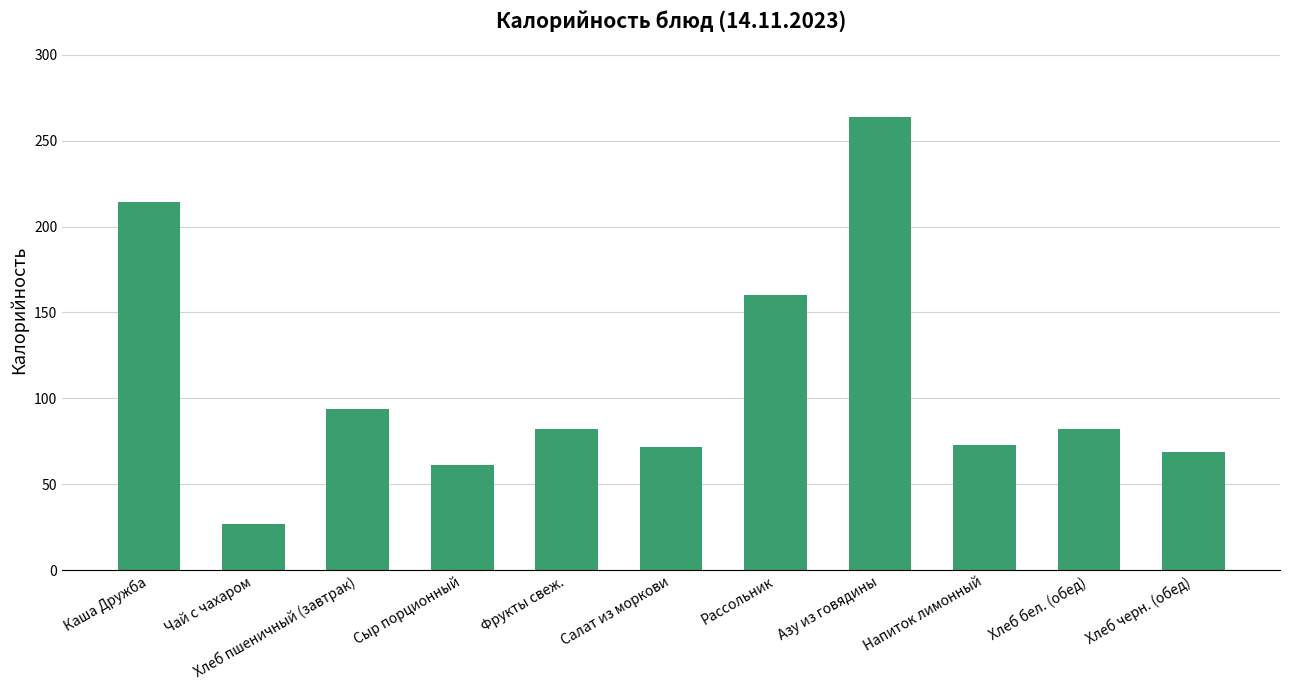

Between Фрукты свеж. and Салат из моркови, which is larger?

Фрукты свеж.